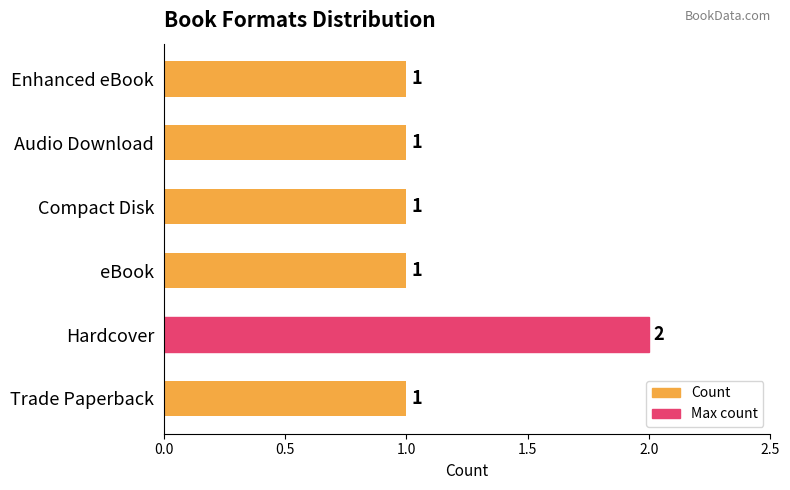

The chart shows a value of 2 at Enhanced eBook. True or false?

False